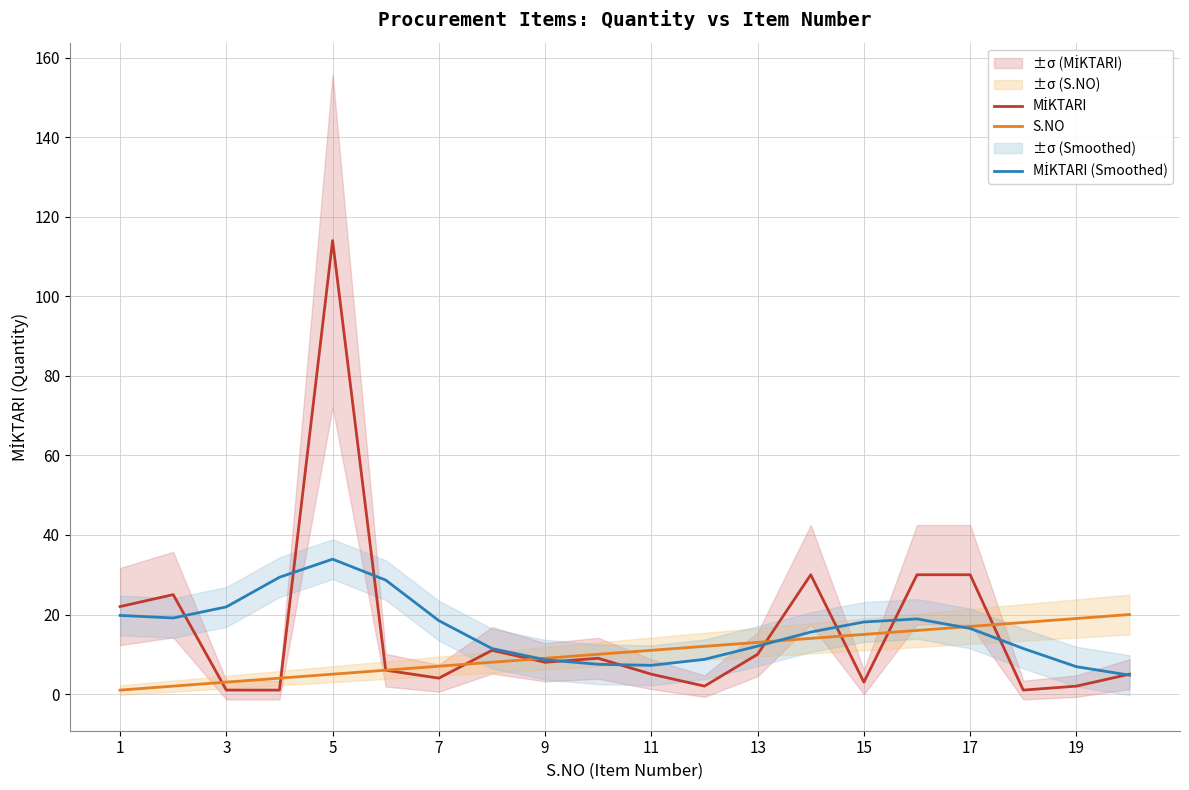

The S.NO series shows 7.0 at 7. True or false?

True